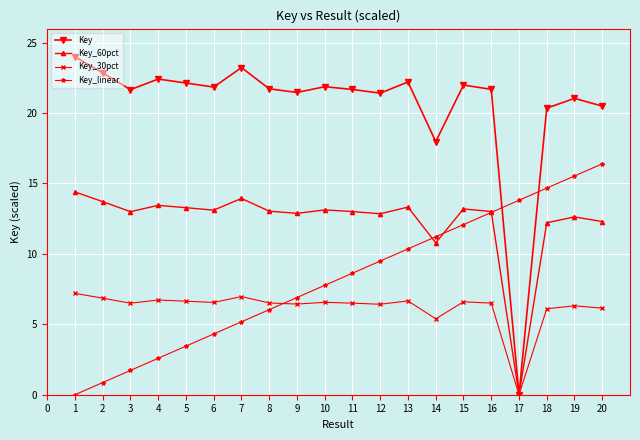

After their last crossing, which series has the higher values: Key_linear or Key?

Key